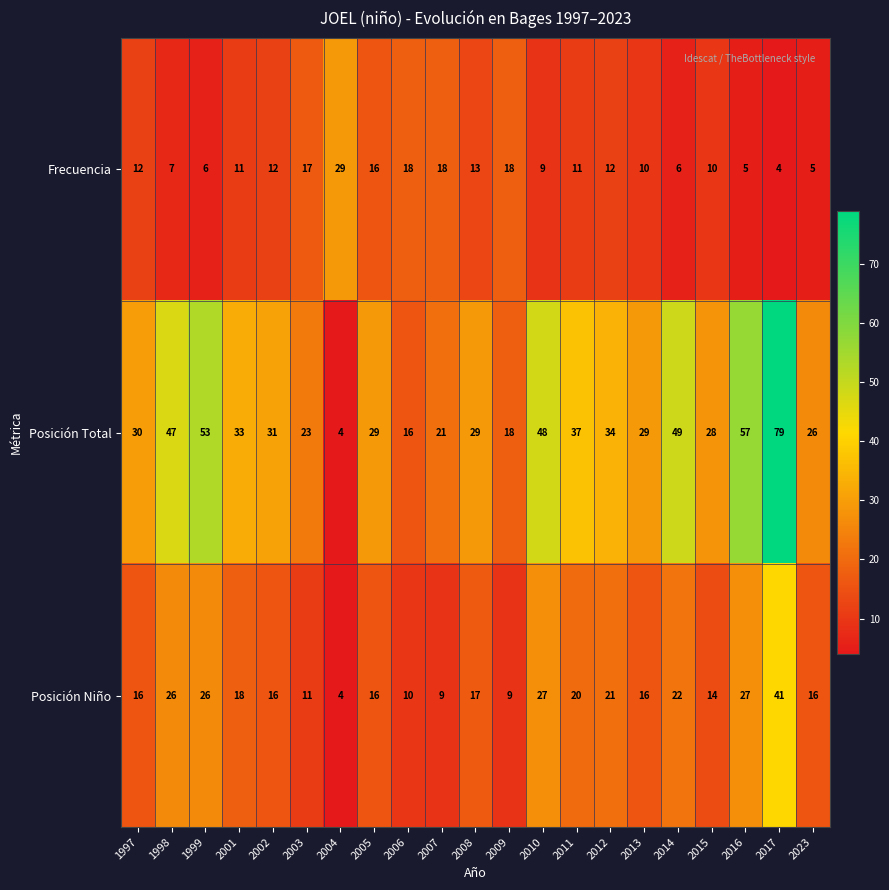

What is the difference between the Frecuencia values at 2002 and 2010?

3